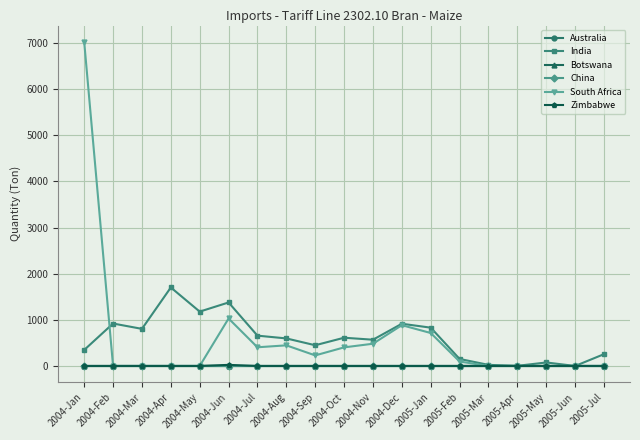

True or false: Botswana and Zimbabwe cross at least once.

False